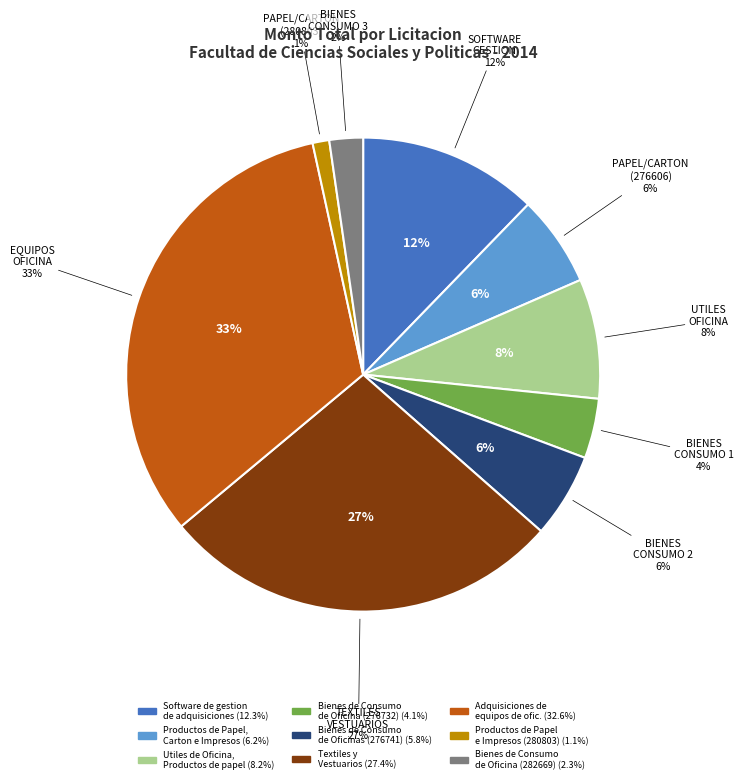

What is the total percentage of Bienes de Consumo
de Oficina (276732) and Utiles de Oficina,
Productos de papel?

12.3%